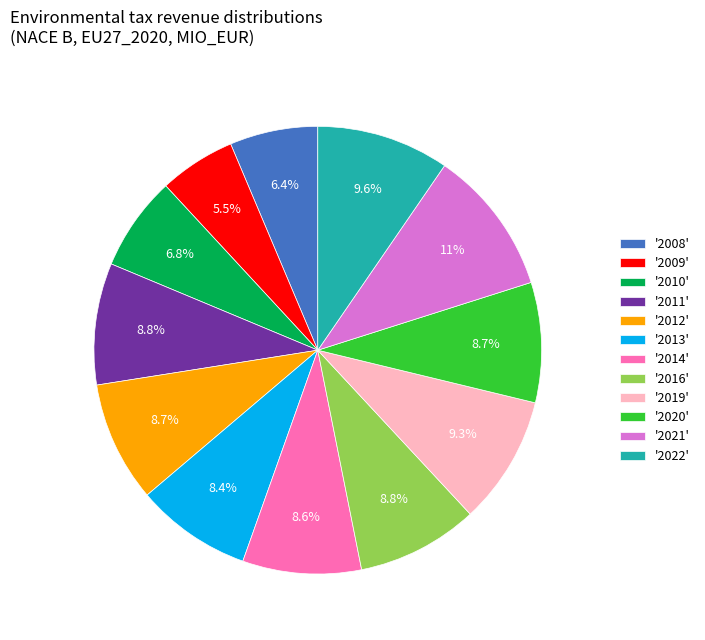

To the nearest percent, what is the difference between the largest and smallest slice percentages?

5%